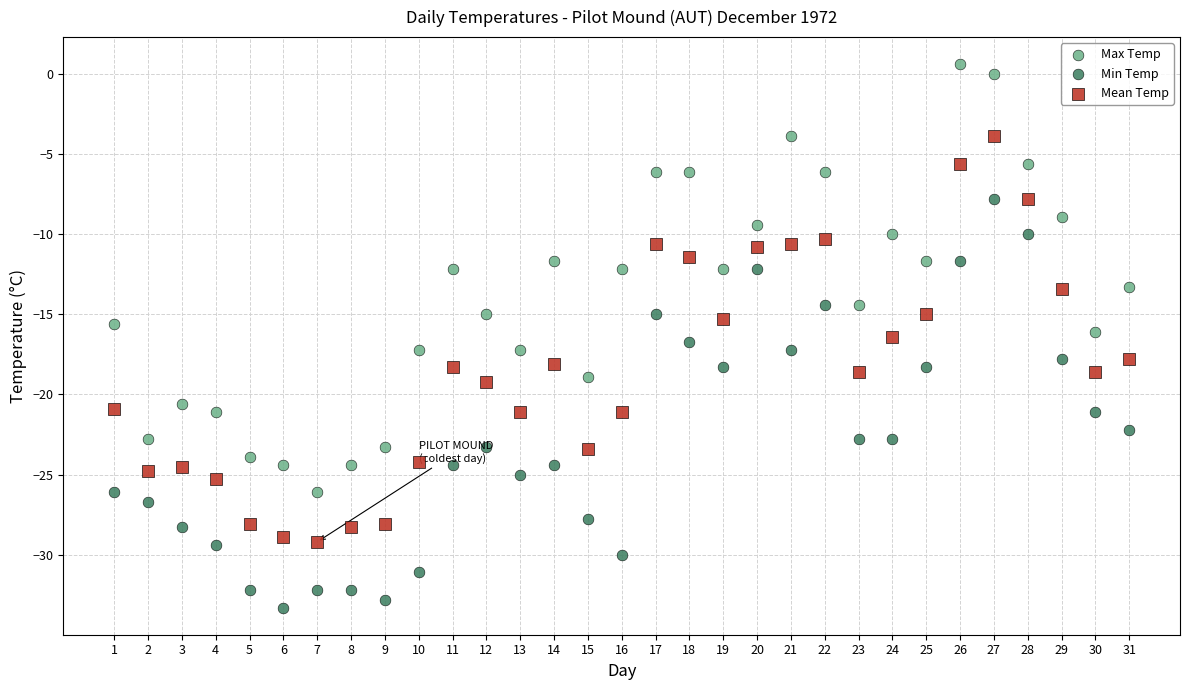

What are all the series names shown in the legend?

Max Temp, Min Temp, Mean Temp